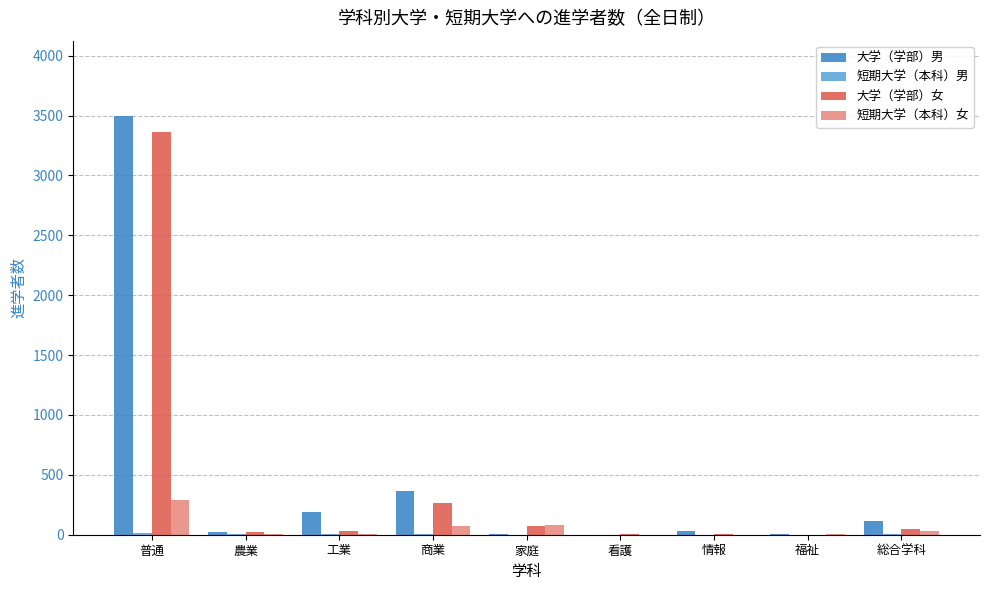

Is it true that 大学（学部）女 equals 410 at 商業?

False